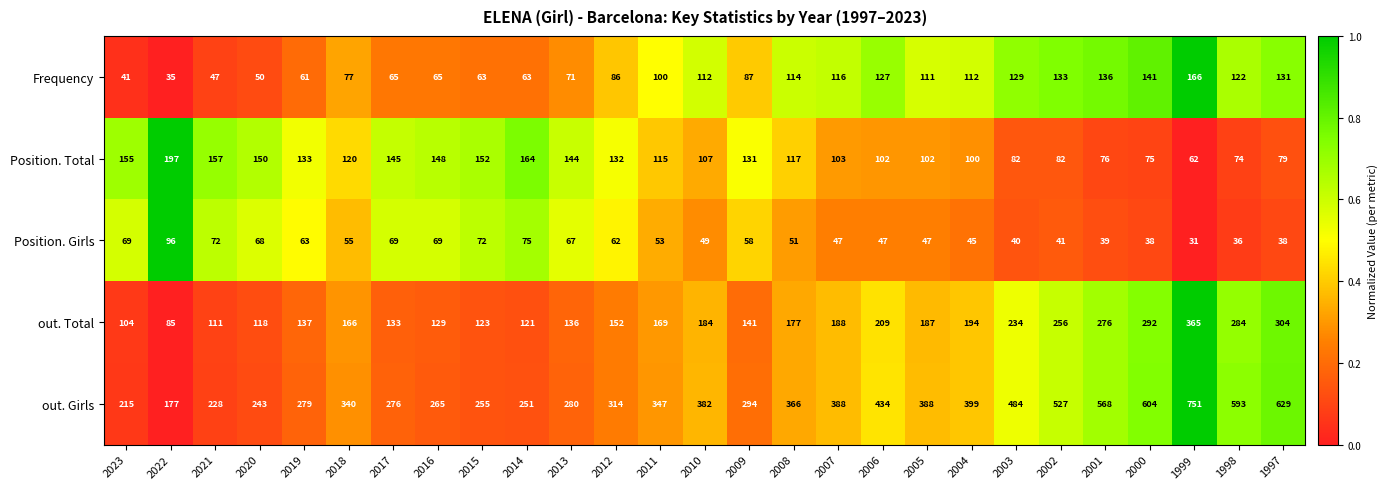

Rank the series by their maximum value, from lowest to highest.

Position. Girls, Frequency, Position. Total, out. Total, out. Girls